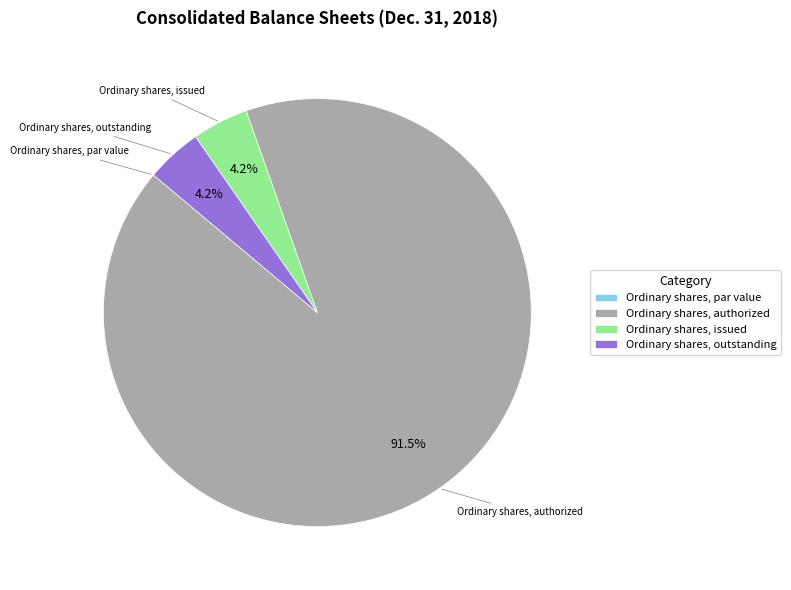

What is the majority slice?

Ordinary shares, authorized